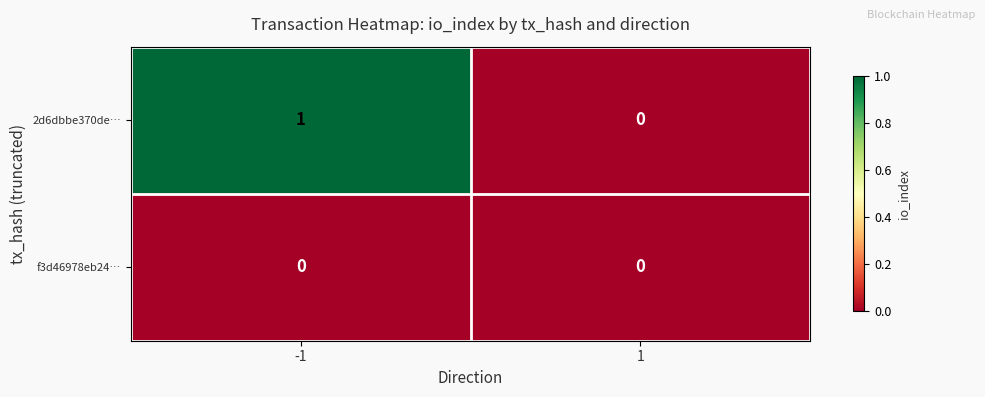

What is the difference between the highest and lowest values at -1?

1